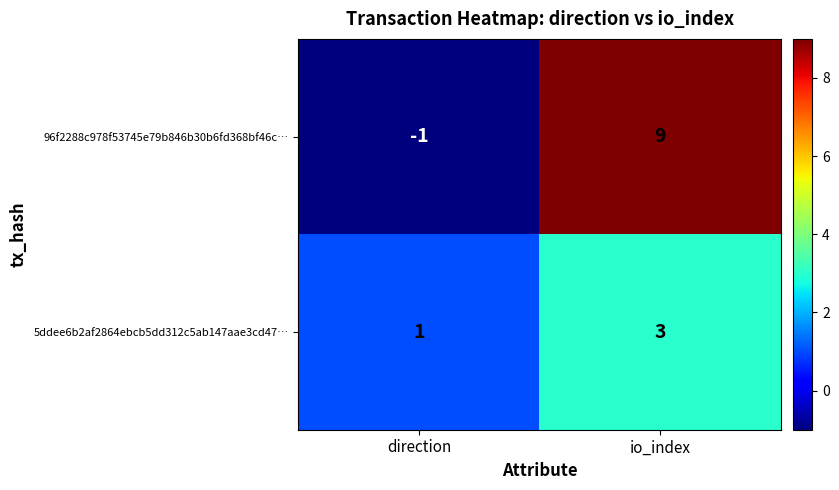

Reading left to right, list all the values displayed in this chart.

96f2288c978f53745e79b846b30b6fd368bf46c…: direction=-1	io_index=9
5ddee6b2af2864ebcb5dd312c5ab147aae3cd47…: direction=1	io_index=3